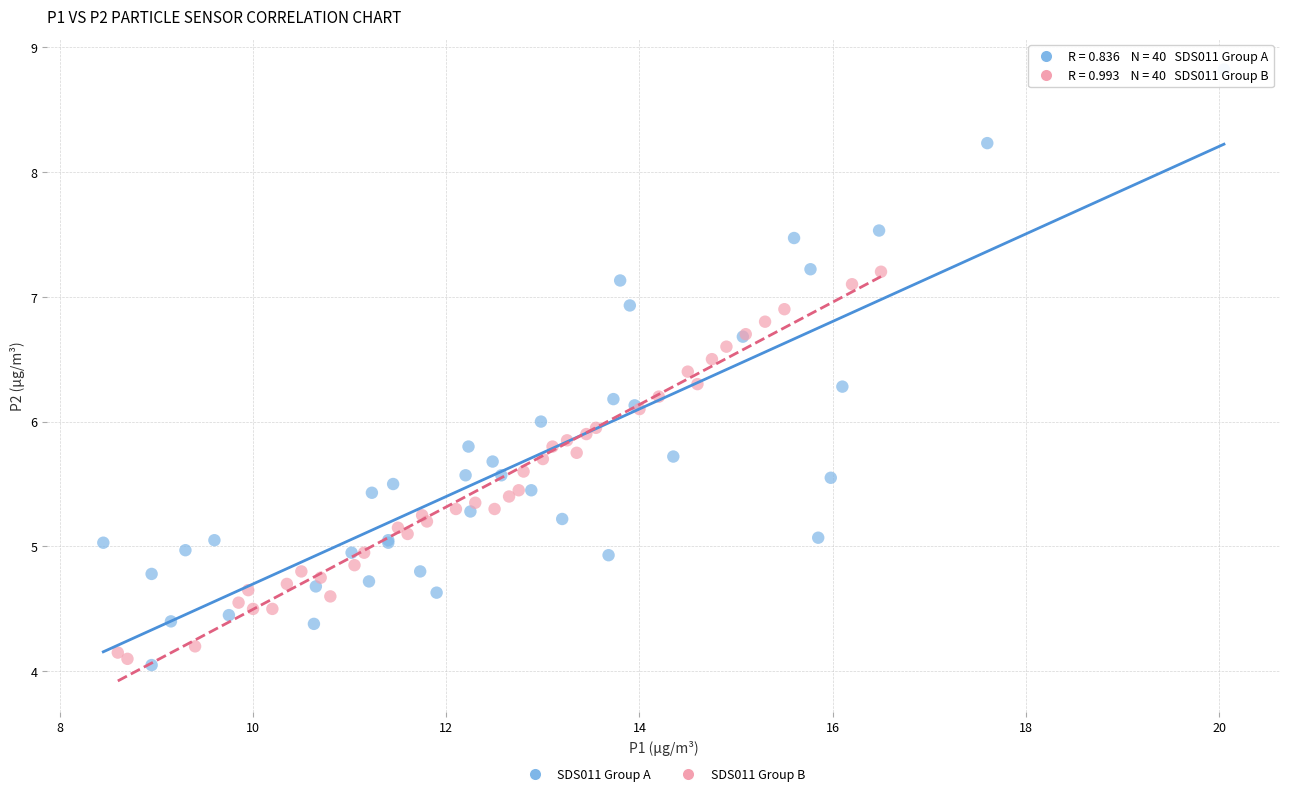

Which series has the widest spread of Y values?

SDS011 Group A